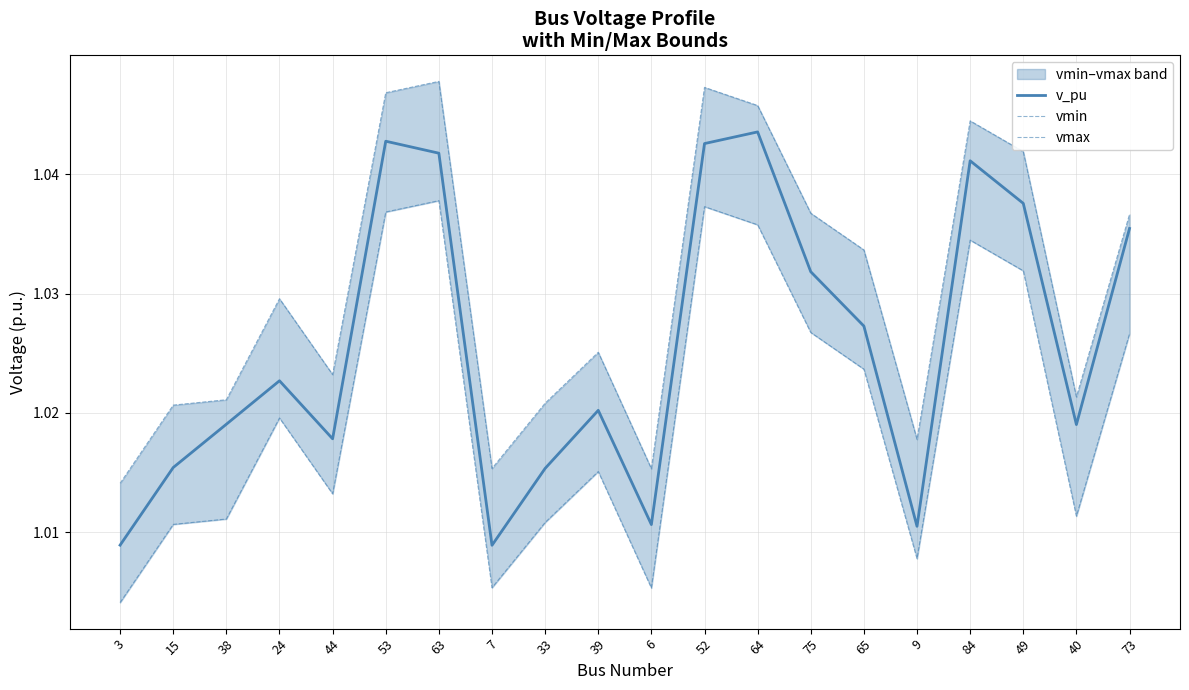

Reading left to right, transcribe all the data shown in this chart.

v_pu: 3=1.0	15=1.0	38=1.0	24=1.0	44=1.0	53=1.0	63=1.0	7=1.0	33=1.0	39=1.0	6=1.0	52=1.0	64=1.0	75=1.0	65=1.0	9=1.0	84=1.0	49=1.0	40=1.0	73=1.0
vmin: 3=1.0	15=1.0	38=1.0	24=1.0	44=1.0	53=1.0	63=1.0	7=1.0	33=1.0	39=1.0	6=1.0	52=1.0	64=1.0	75=1.0	65=1.0	9=1.0	84=1.0	49=1.0	40=1.0	73=1.0
vmax: 3=1.0	15=1.0	38=1.0	24=1.0	44=1.0	53=1.0	63=1.0	7=1.0	33=1.0	39=1.0	6=1.0	52=1.0	64=1.0	75=1.0	65=1.0	9=1.0	84=1.0	49=1.0	40=1.0	73=1.0